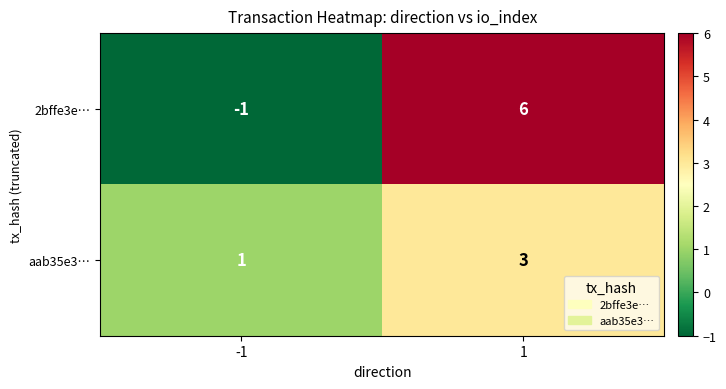

Rank the series by their maximum value, from lowest to highest.

aab35e3…, 2bffe3e…